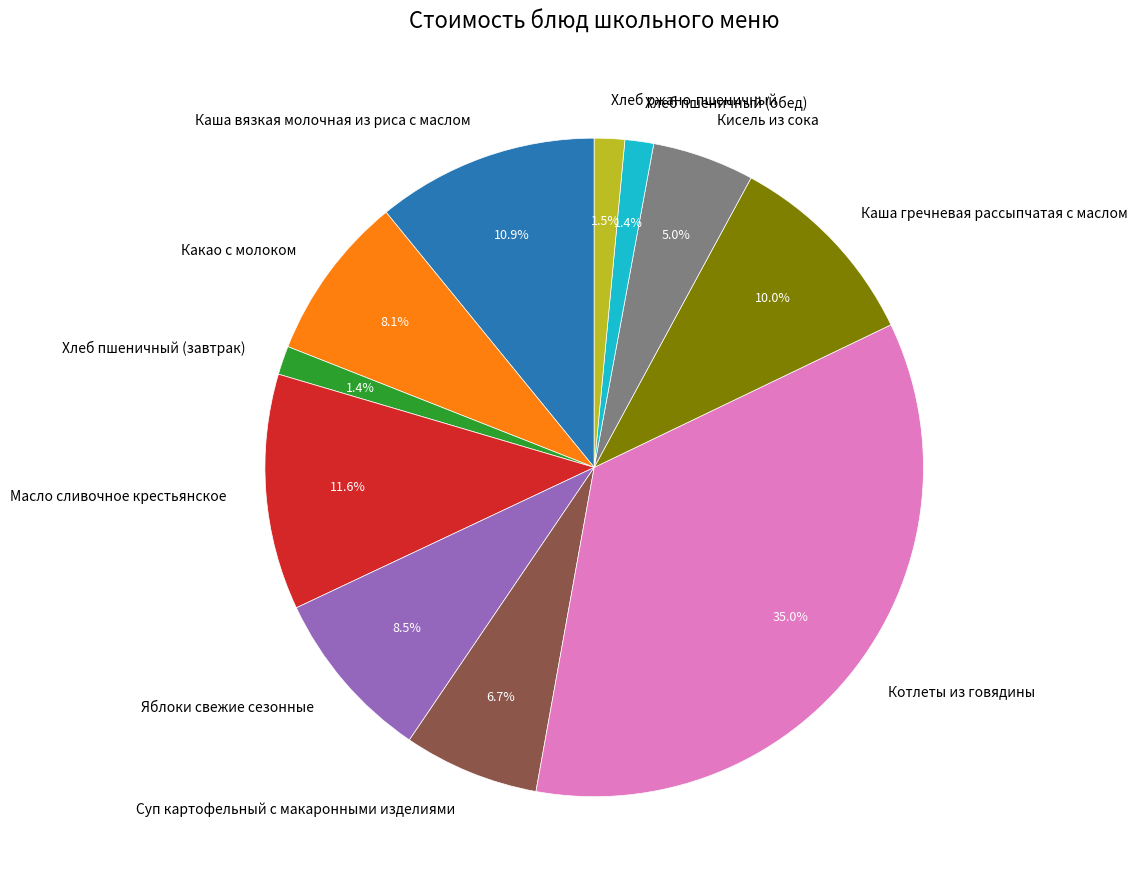

What percentage is the Каша гречневая рассыпчатая с маслом slice, to the nearest percent?

10%